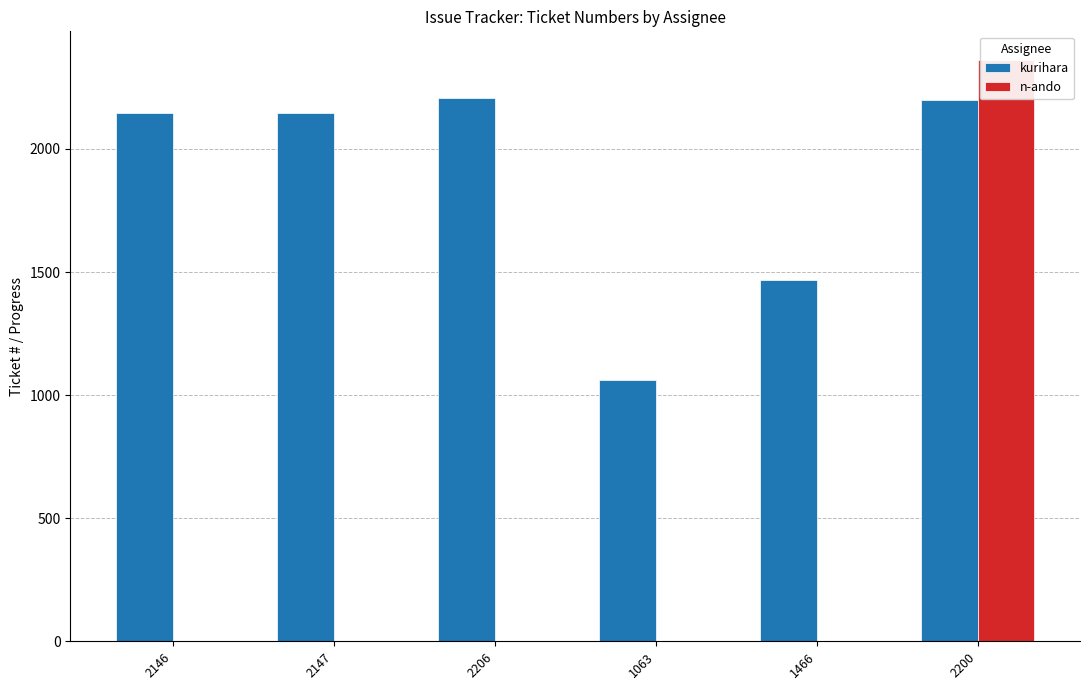

Reading right to left, extract all data points from this chart.

kurihara: 2200=2200	1466=1466	1063=1063	2206=2206	2147=2147	2146=2146
n-ando: 2200=2360	1466=0	1063=0	2206=0	2147=0	2146=0